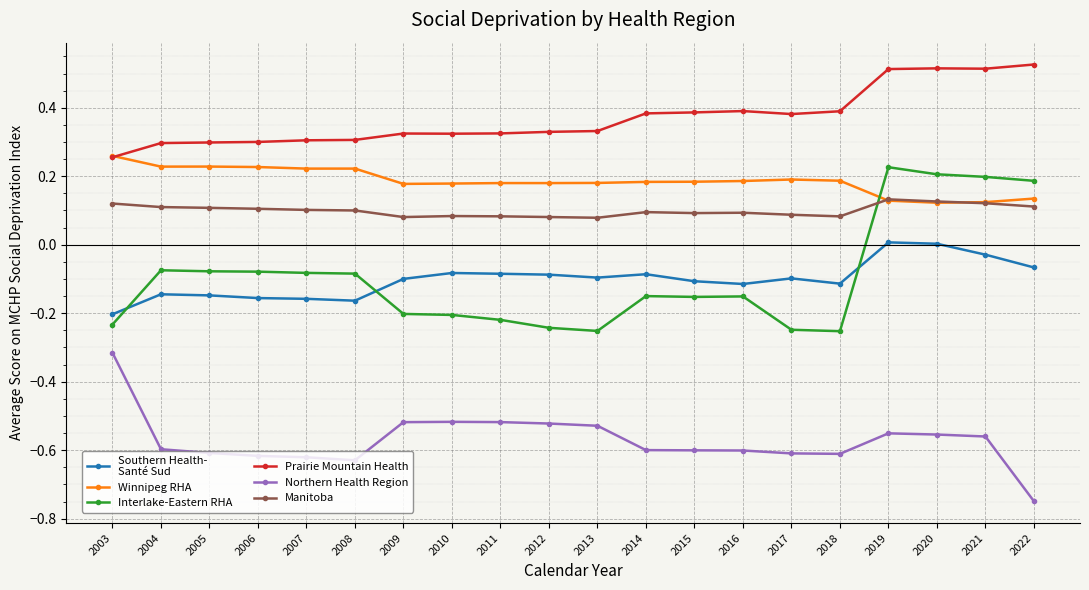

Which category has the lowest value across all series?

2022